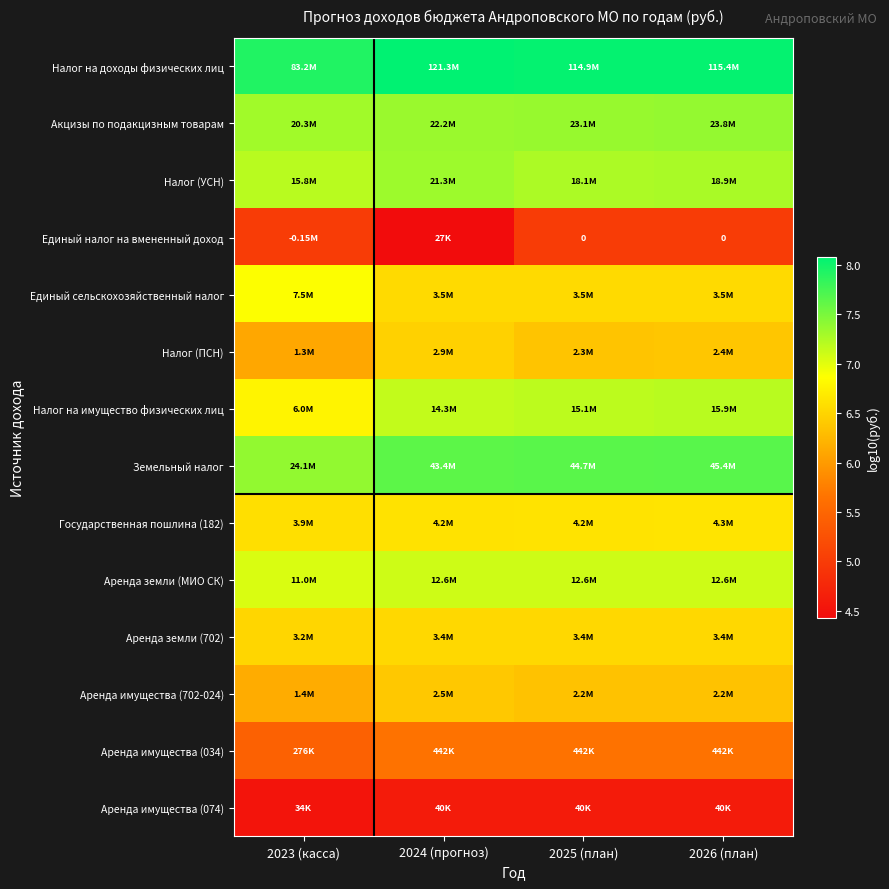

Is the value of Единый сельскохозяйственный налог at 2024 (прогноз) greater than the value of Аренда земли (702) at 2025 (план)?

Yes